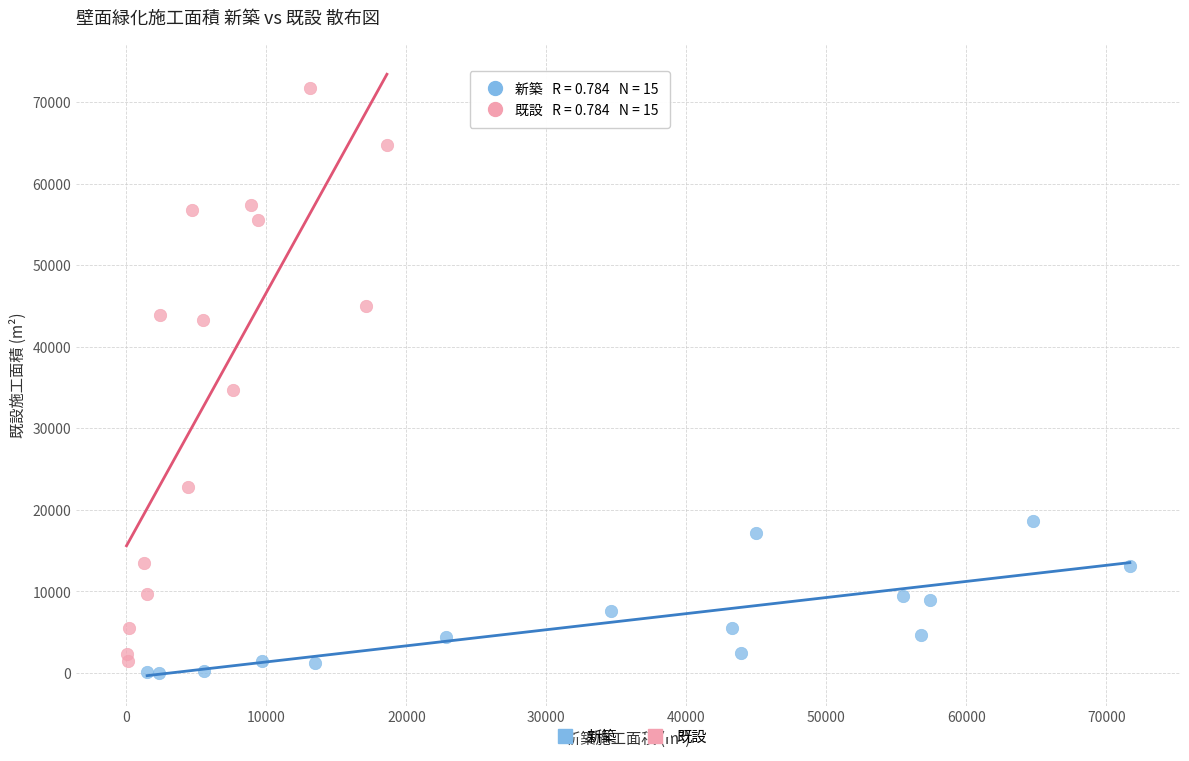

Which series contains the lowest Y value?

新築